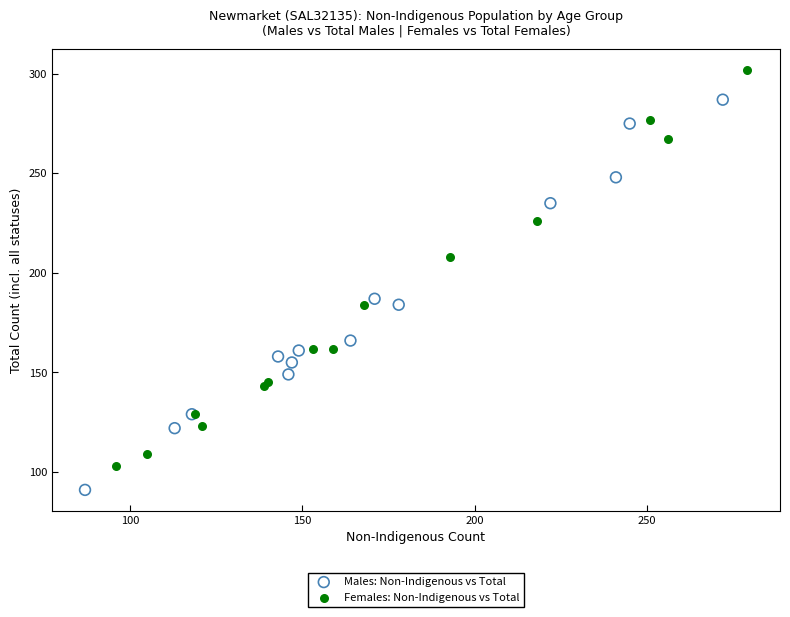

Which series has the widest spread of Y values?

Females: Non-Indigenous vs Total